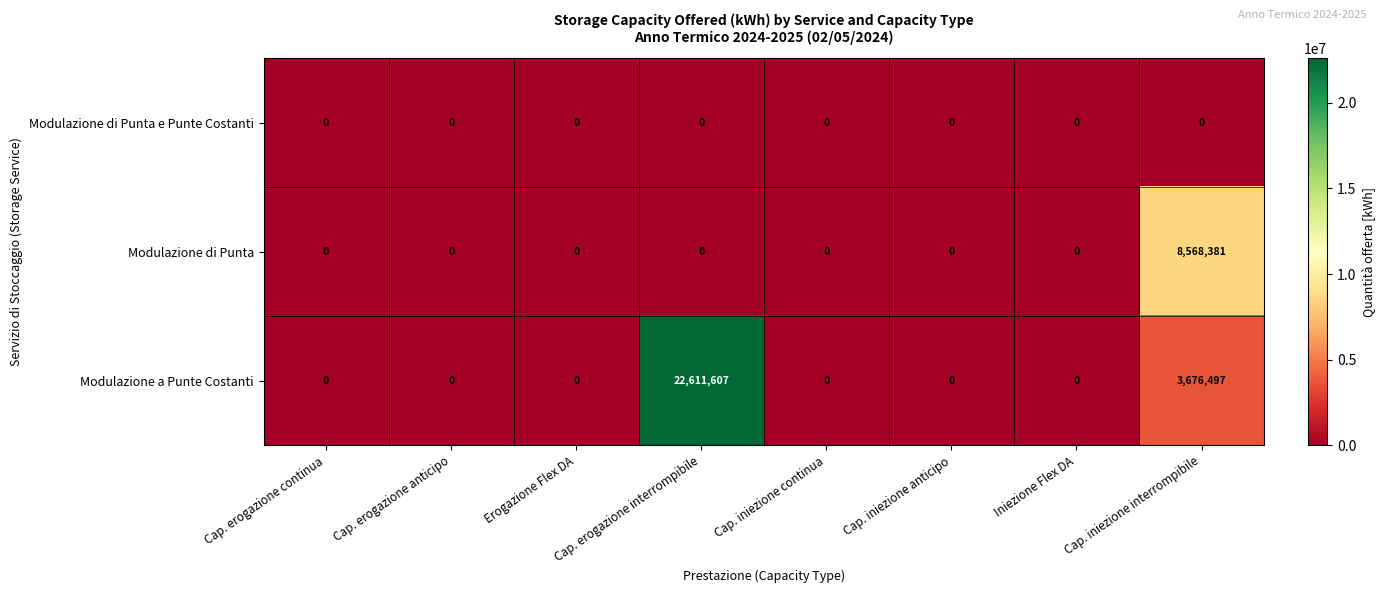

What is the maximum value shown in the chart?

22611607